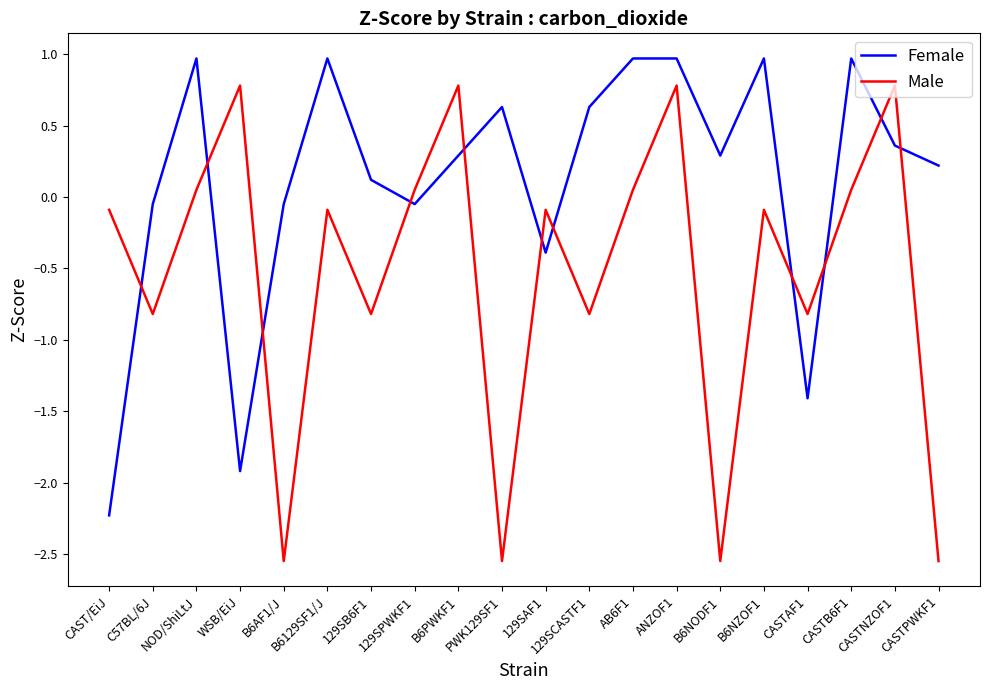

True or false: Male has more than 0 points higher than both neighbors.

True